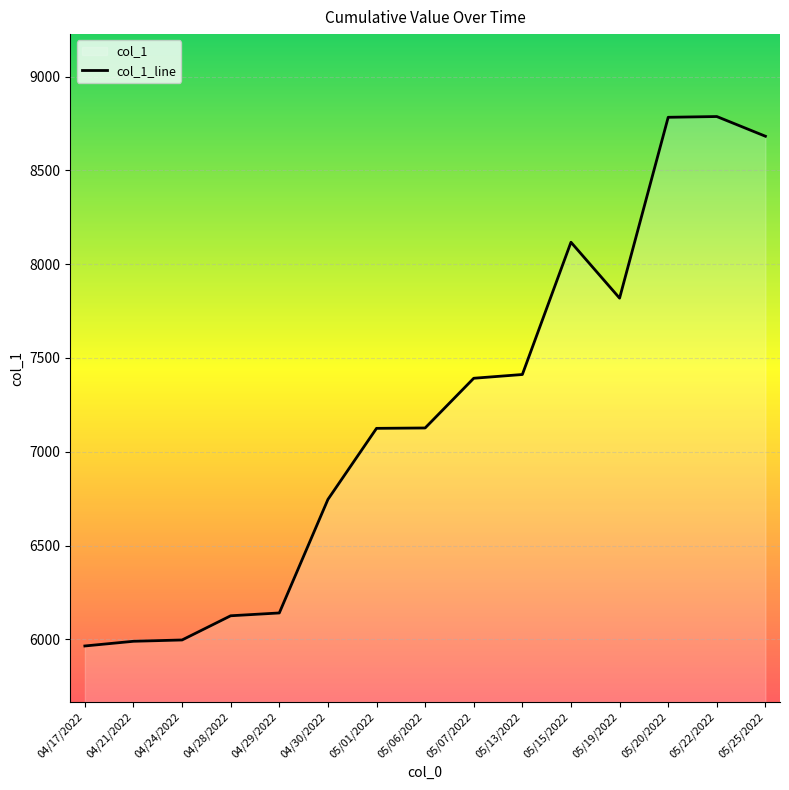

Count the number of data series in this chart.

1